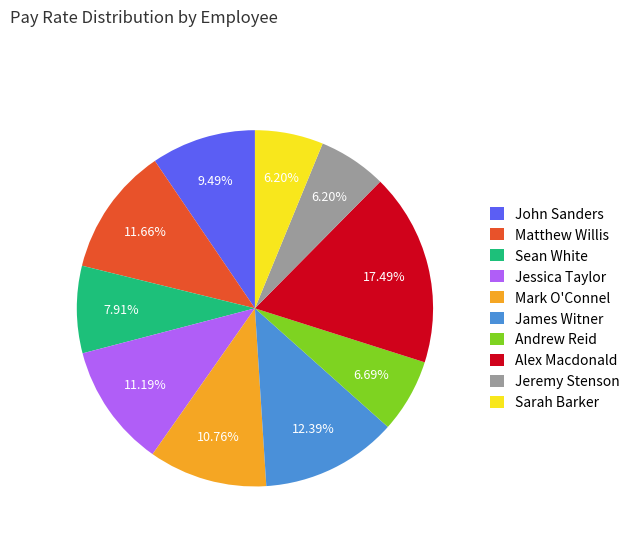

What is the total percentage of Mark O'Connel and Andrew Reid?

17.5%